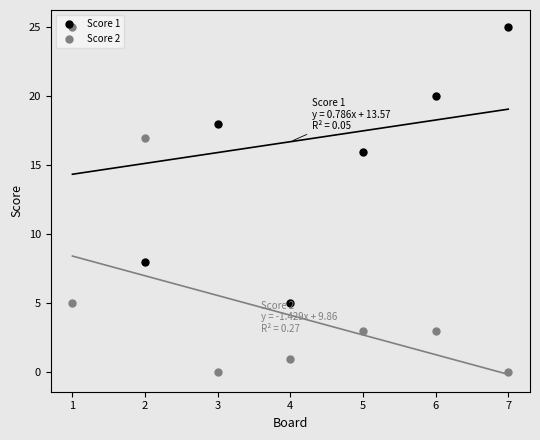

Is the value of Score 2 at 1 greater than the value of Score 1 at 7?

No